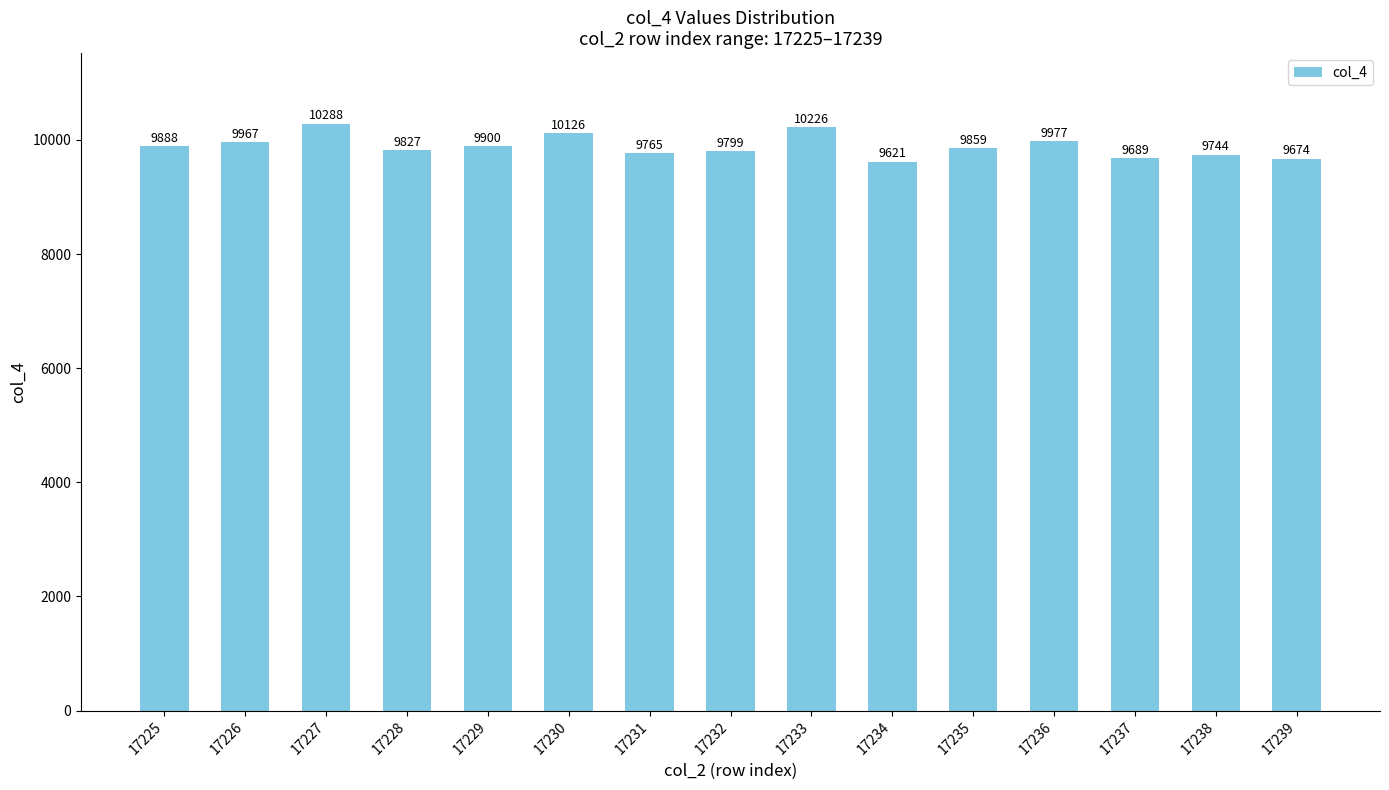

Approximately how many times larger is the value at 17238 compared to 17234?

1.0